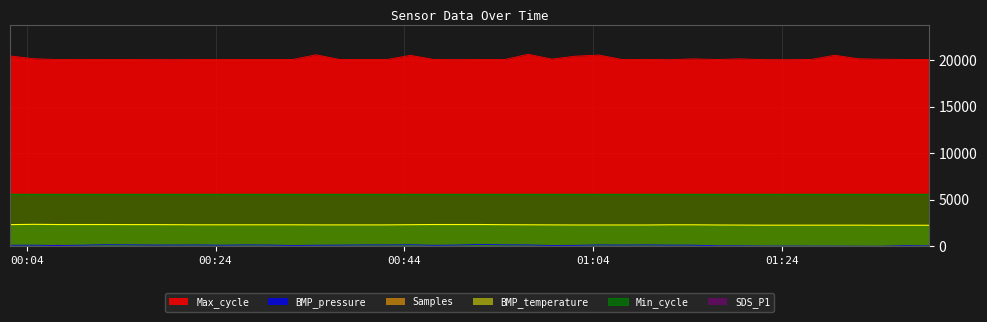

True or false: BMP_pressure has more than 2 interior local peaks.

True